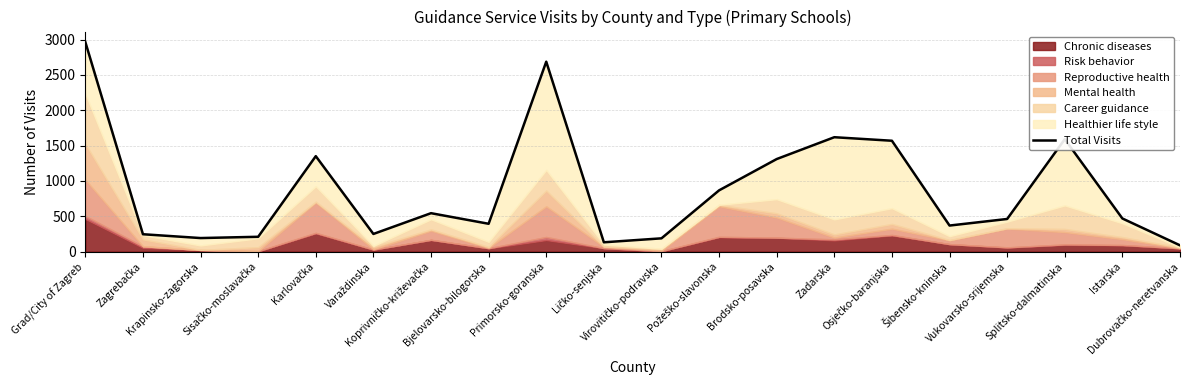

List the labels in order of value, largest first.

Grad/City of Zagreb, Primorsko-goranska, Zadarska, Splitsko-dalmatinska, Osječko-baranjska, Karlovačka, Brodsko-posavska, Požeško-slavonska, Koprivničko-križevačka, Istarska, Vukovarsko-srijemska, Bjelovarsko-bilogorska, Šibensko-kninska, Varaždinska, Zagrebačka, Sisačko-moslavačka, Krapinsko-zagorska, Virovitičko-podravska, Ličko-senjska, Dubrovačko-neretvanska